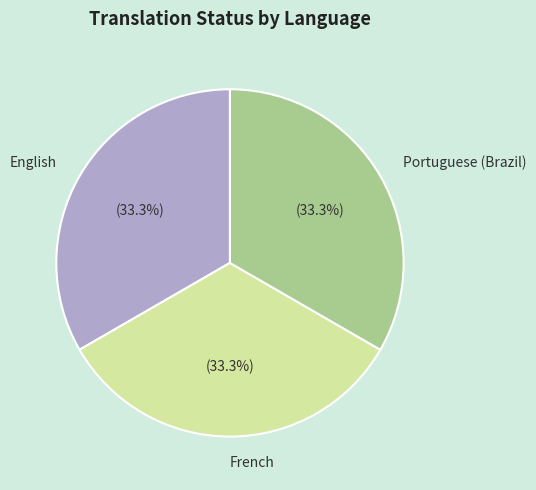

Combined, do English and Portuguese (Brazil) account for over 50%?

Yes